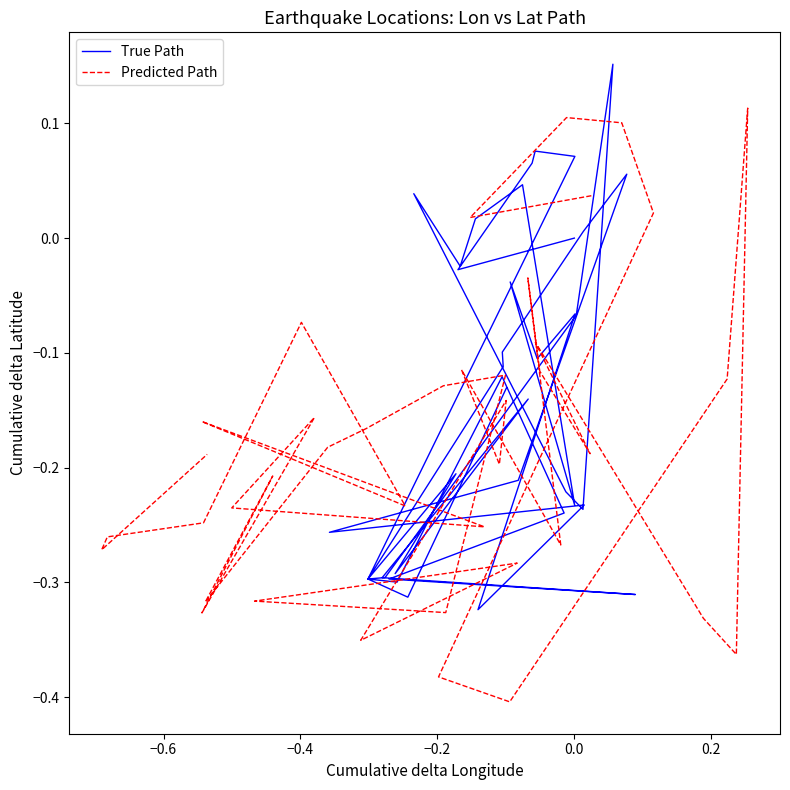

At which category does Predicted Path reach its first local peak?

−0.4